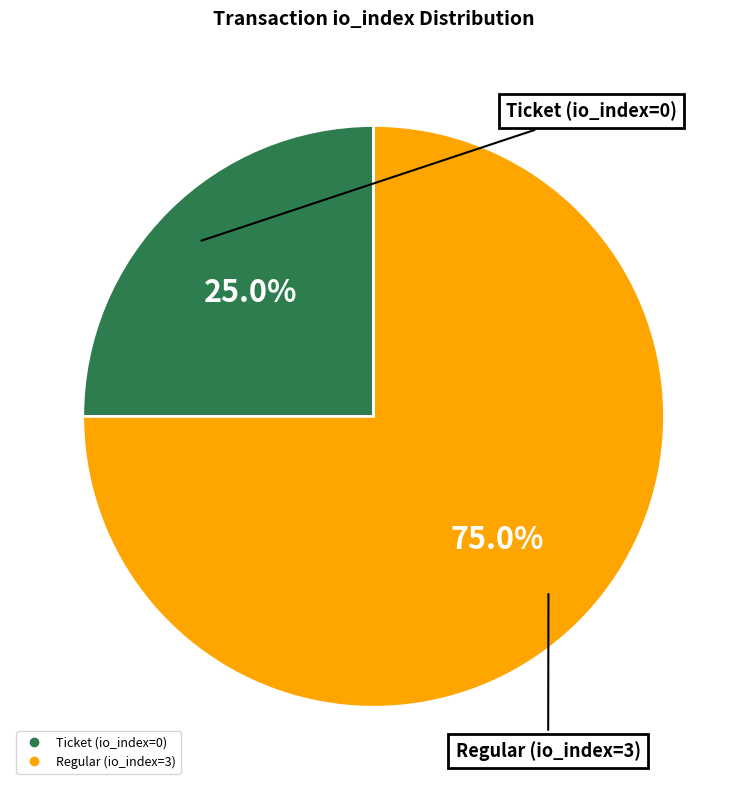

What is the smallest slice in the pie chart?

Ticket (io_index=0)